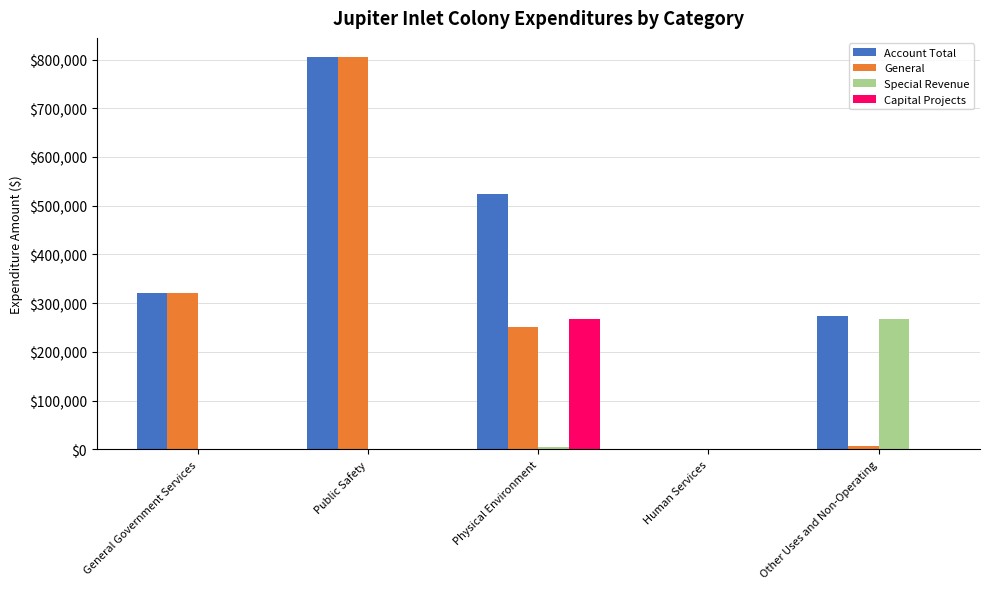

How many groups of bars are there?

5